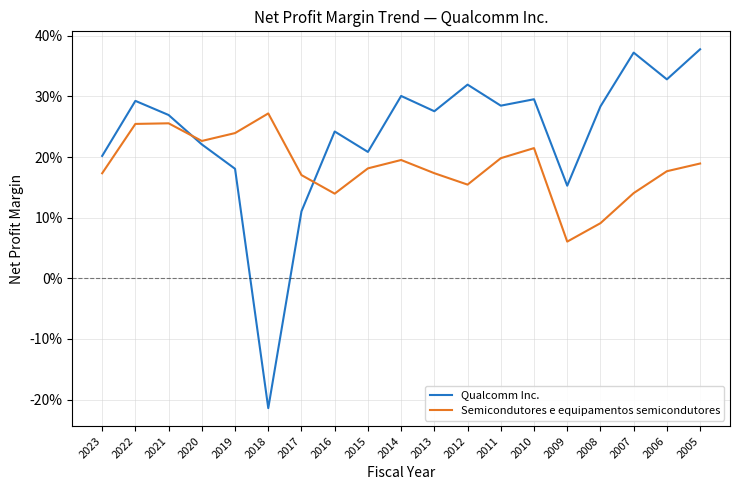

Reading right to left, list all the values displayed in this chart.

Qualcomm Inc.: 2005=0.4	2006=0.3	2007=0.4	2008=0.3	2009=0.2	2010=0.3	2011=0.3	2012=0.3	2013=0.3	2014=0.3	2015=0.2	2016=0.2	2017=0.1	2018=-0.2	2019=0.2	2020=0.2	2021=0.3	2022=0.3	2023=0.2
Semicondutores e equipamentos semicondutores: 2005=0.2	2006=0.2	2007=0.1	2008=0.1	2009=0.1	2010=0.2	2011=0.2	2012=0.2	2013=0.2	2014=0.2	2015=0.2	2016=0.1	2017=0.2	2018=0.3	2019=0.2	2020=0.2	2021=0.3	2022=0.3	2023=0.2